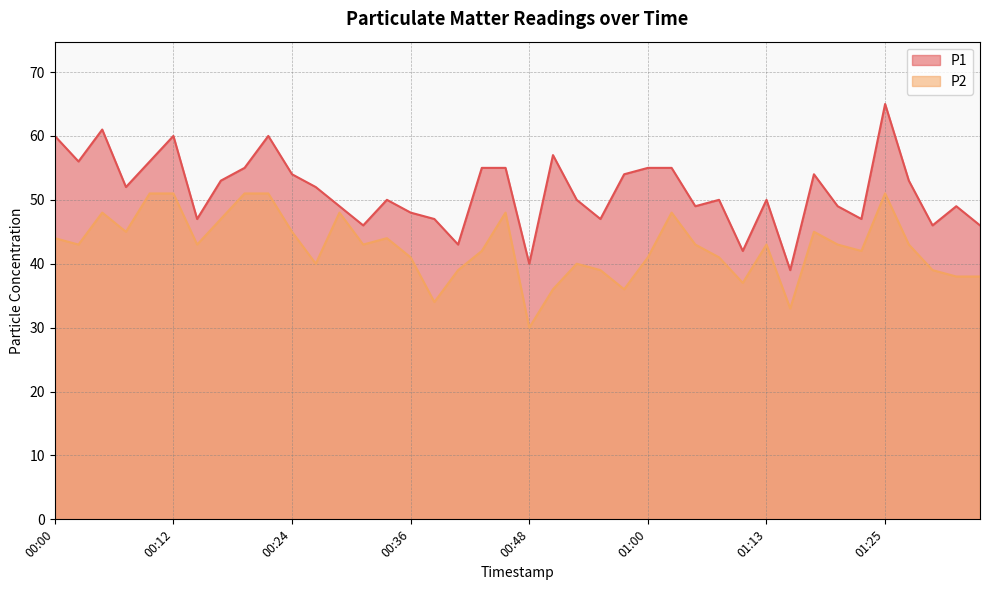

What is the difference between the maximum and minimum values in the P2 series?

21